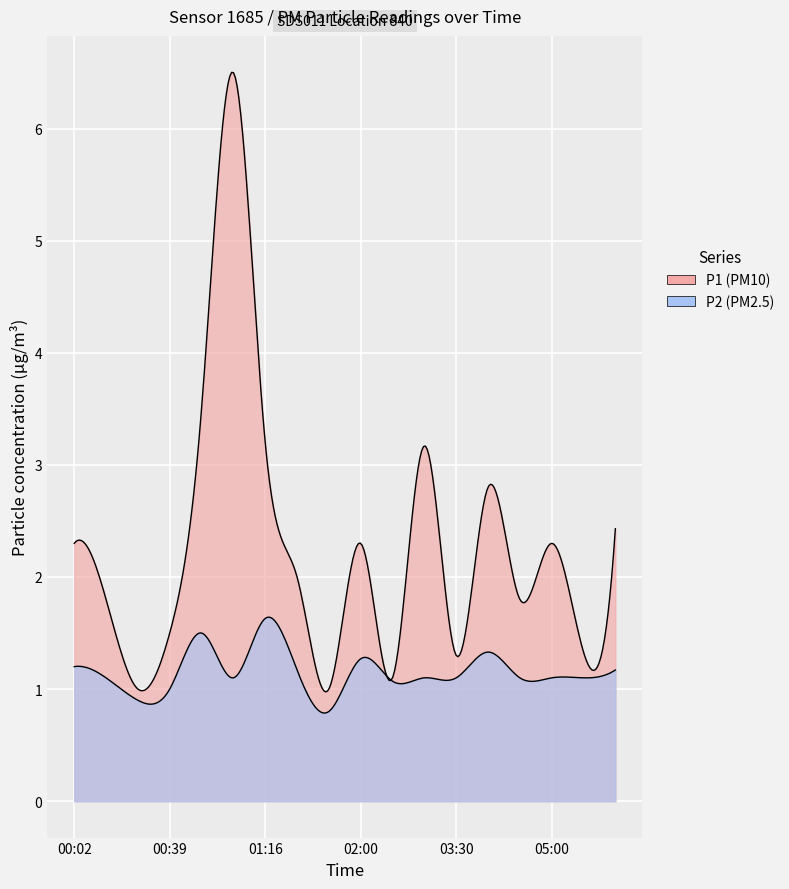

True or false: P2 has a value of 0.8 at 5.

False